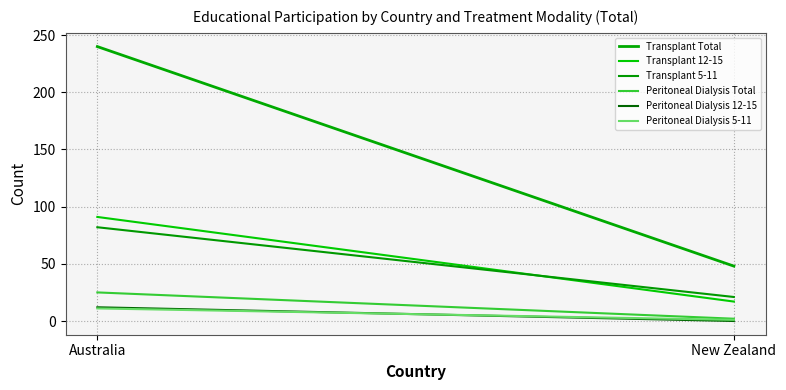

Rank the categories by Transplant 12-15 value from highest to lowest.

Australia, New Zealand